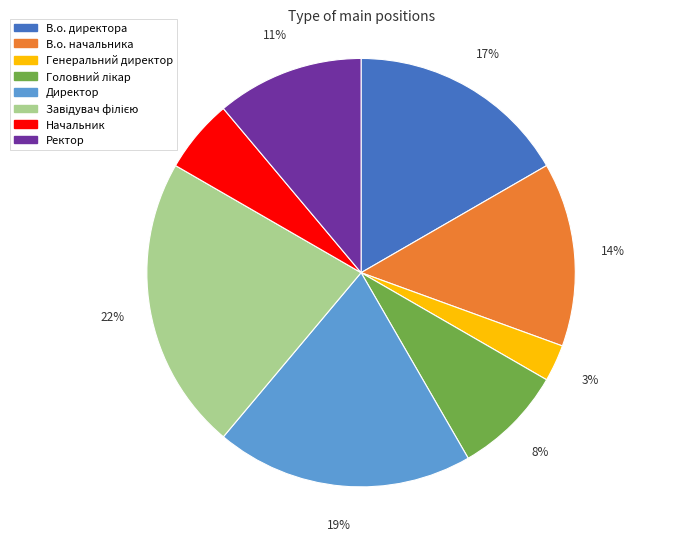

To the nearest percent, what is the average slice percentage?

12%